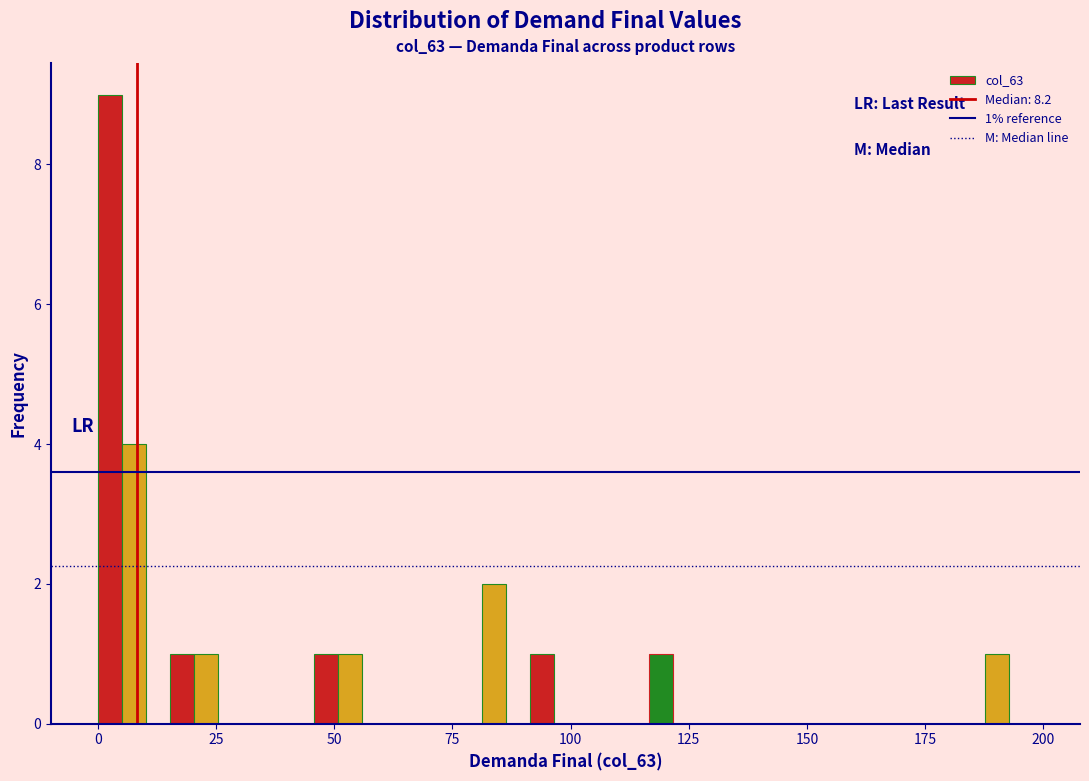

Read against the x-axis, roughly where is the centre of the tallest bar?

5